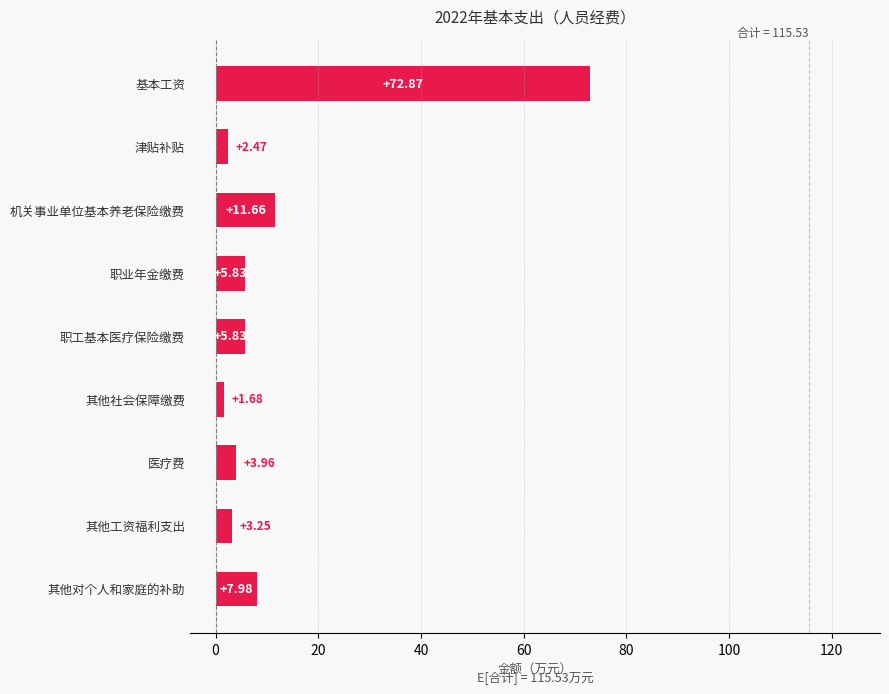

At which category does the chart reach its peak across all series?

基本工资